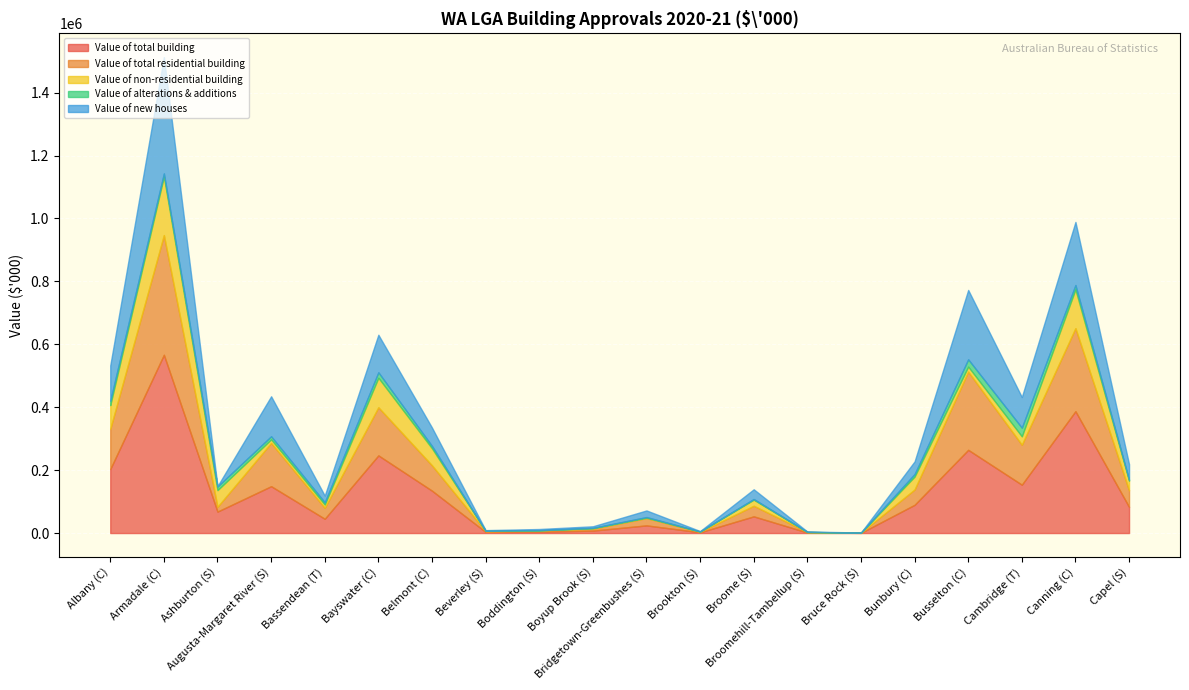

What is the difference between the maximum and minimum values in the Value of alterations & additions series?

27395.0